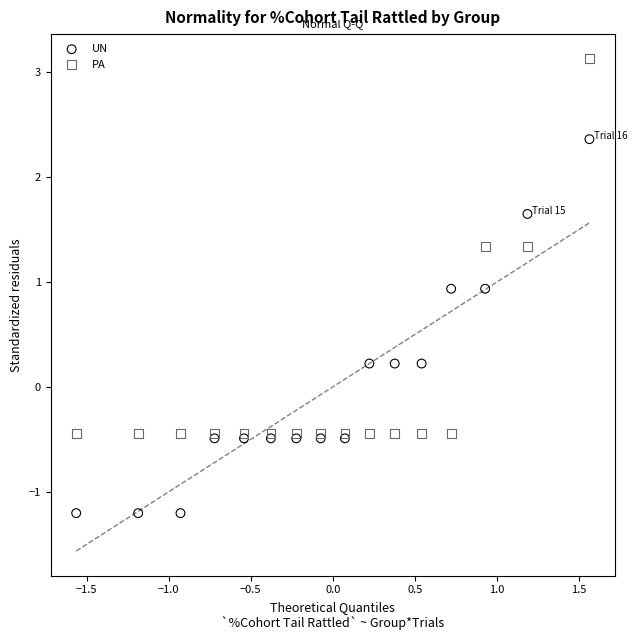

Which series has the largest Y range (max minus min)?

PA